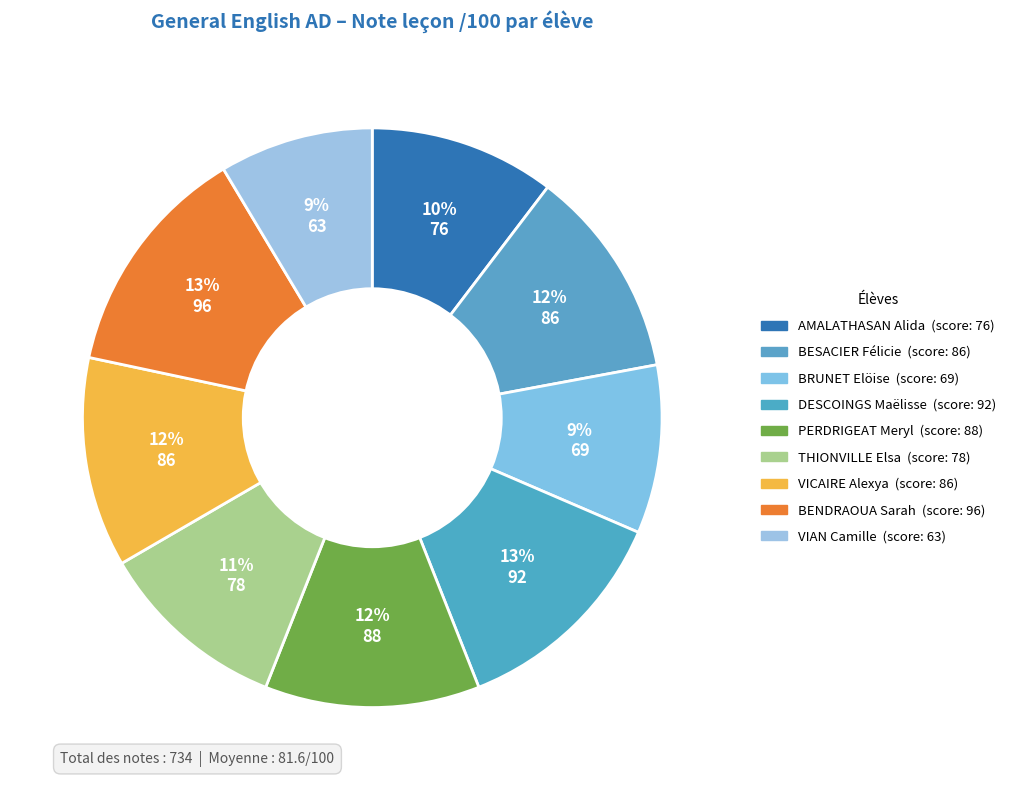

To the nearest percent, what percentage of the pie is THIONVILLE Elsa?

11%